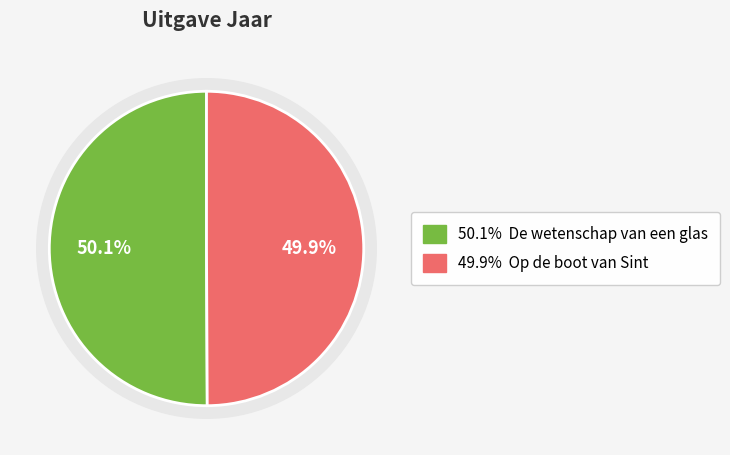

Which category has the smallest portion of the pie?

Op de boot van Sint